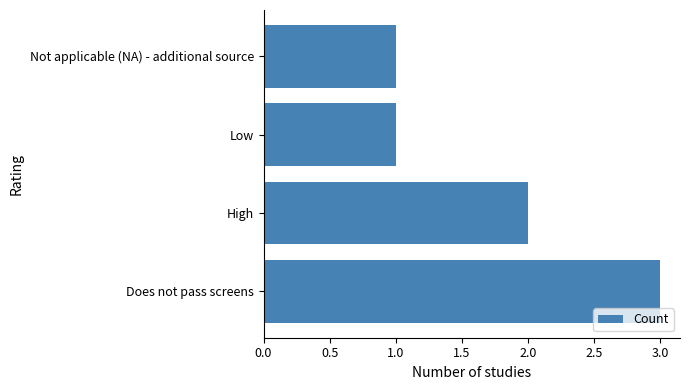

What is the sum of all values?

7